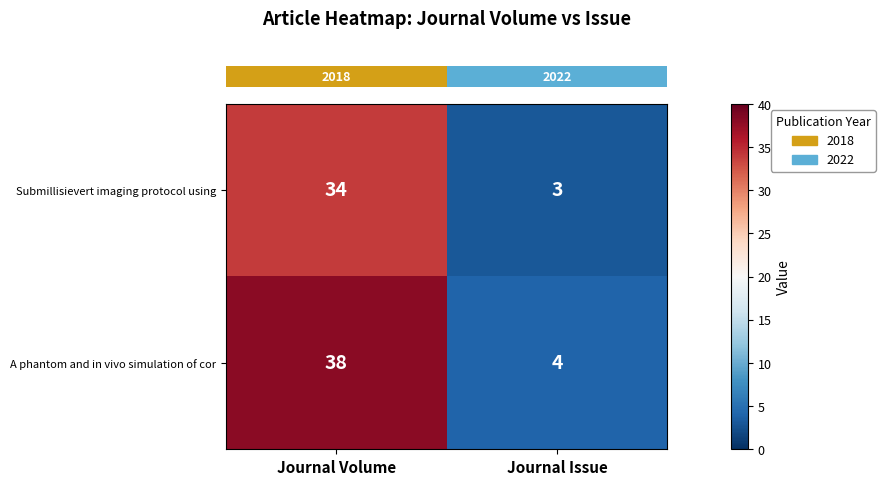

Count the number of categories in the chart.

2